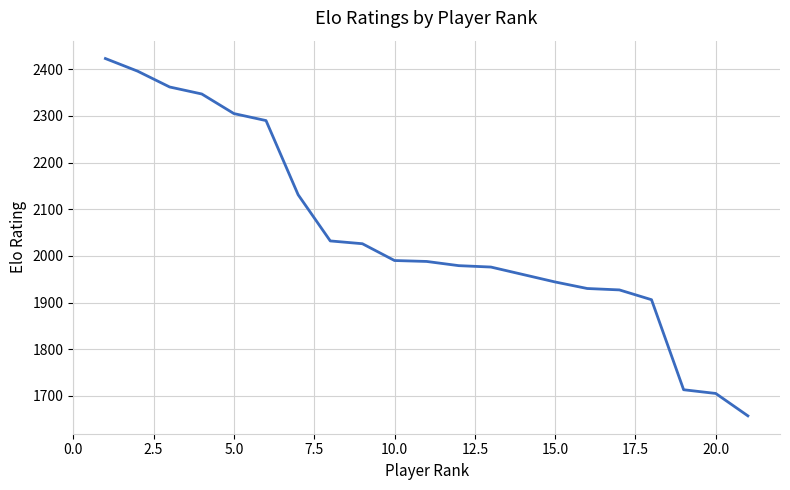

How many lines are shown in the chart?

1